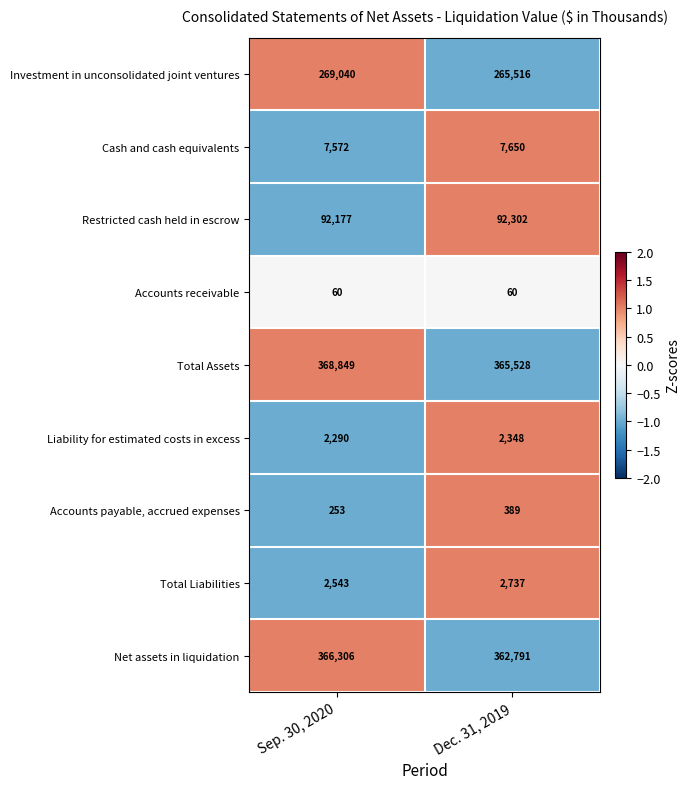

Between Sep. 30, 2020 and Dec. 31, 2019, which series saw the biggest shift?

Investment in unconsolidated joint ventures